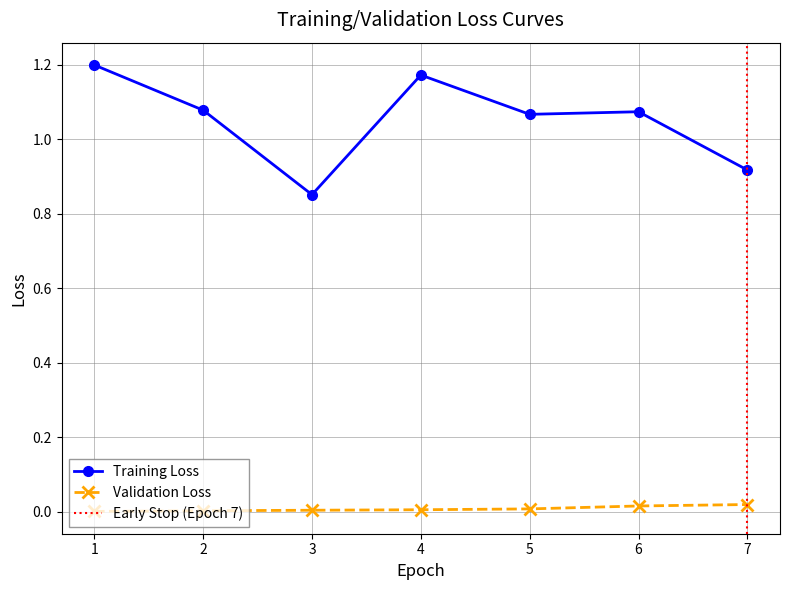

Read the Random_OR value at 1.

1.2